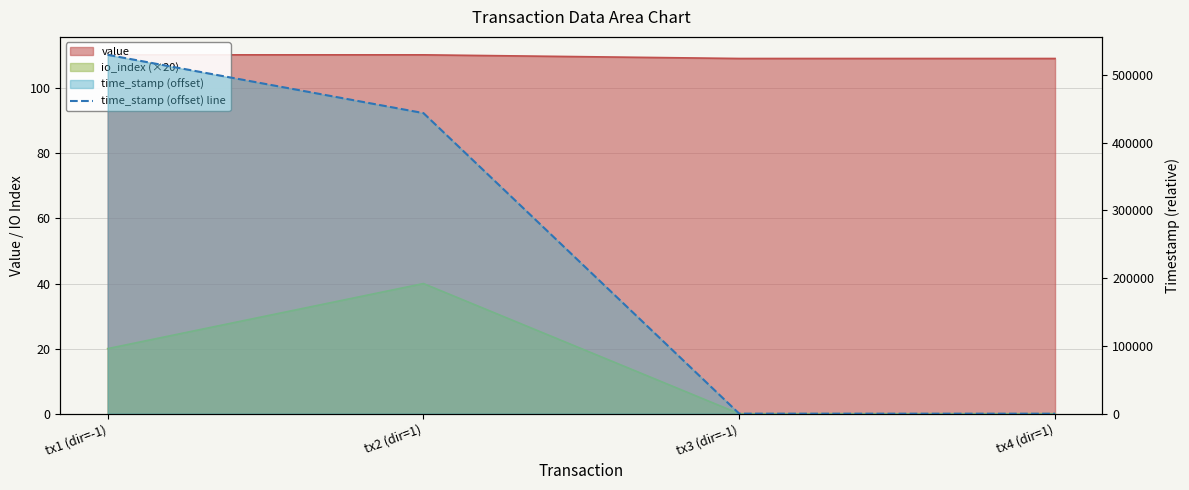

Is it true that the value at tx2 (dir=1) is 443519?

True